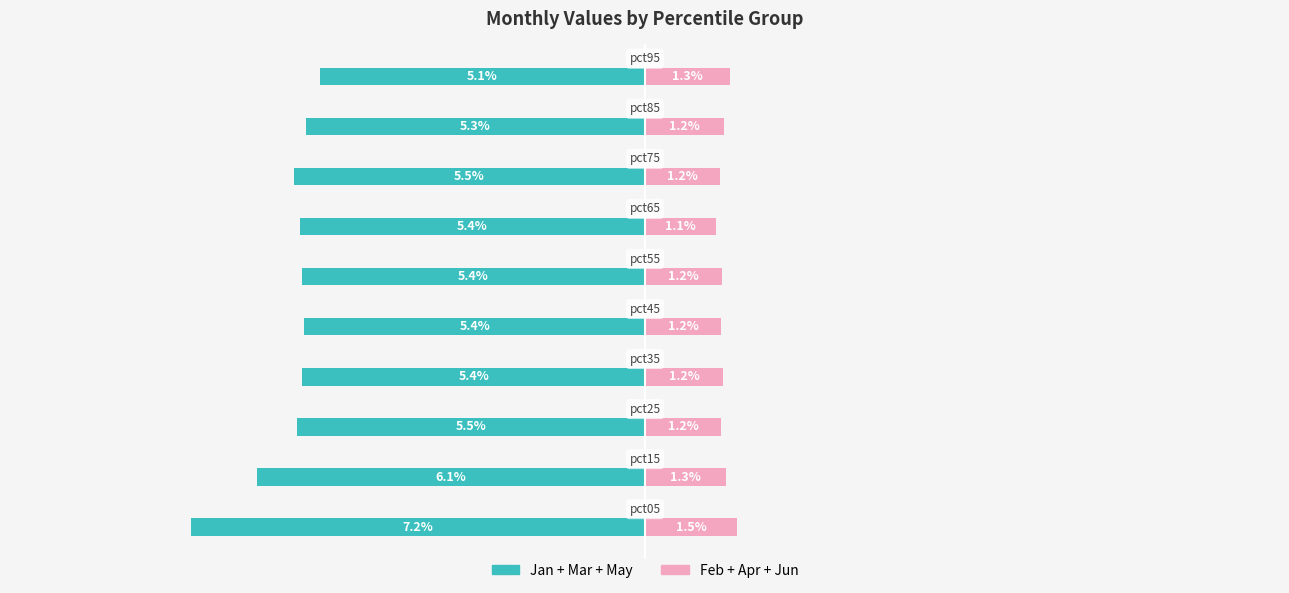

At how many categories does at least one series exceed -5?

10